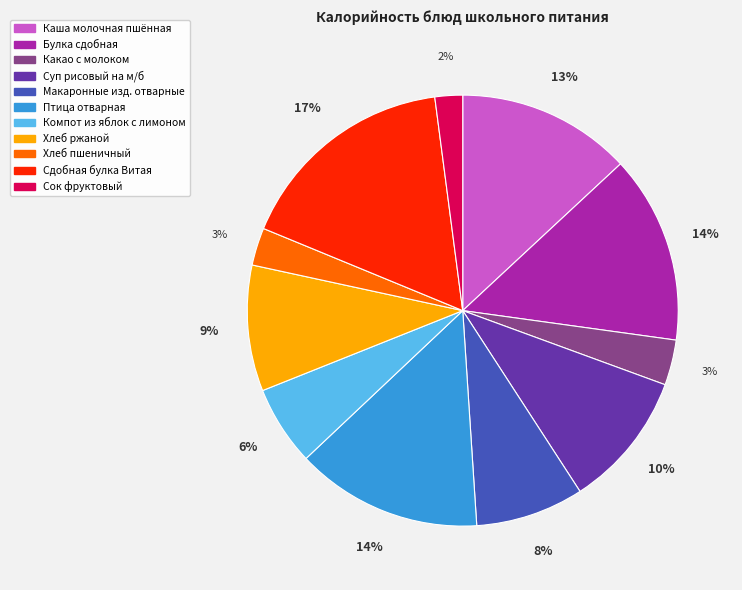

To the nearest percent, what percentage of the pie is Суп рисовый на м/б?

10%